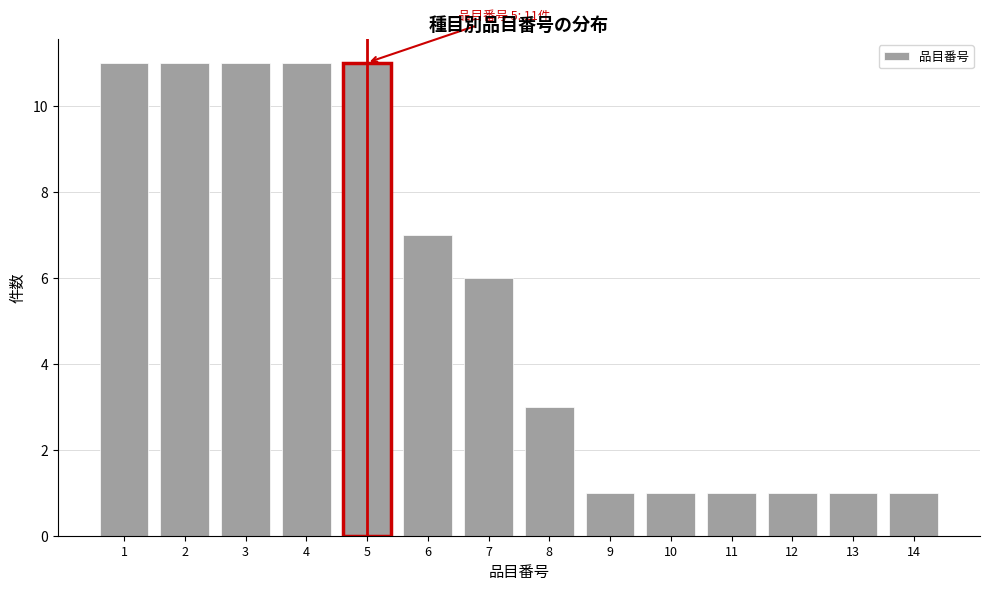

Reading right to left, what are all the values shown in this chart?

1	1	1	1	1	1	3	6	7	11	11	11	11	11